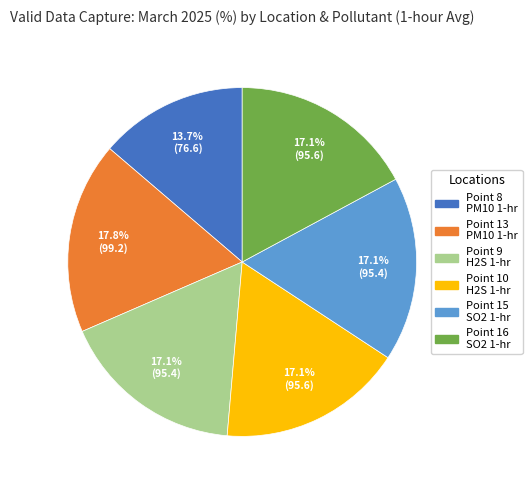

What percentage is the Point 10 H2S slice, to the nearest percent?

17%